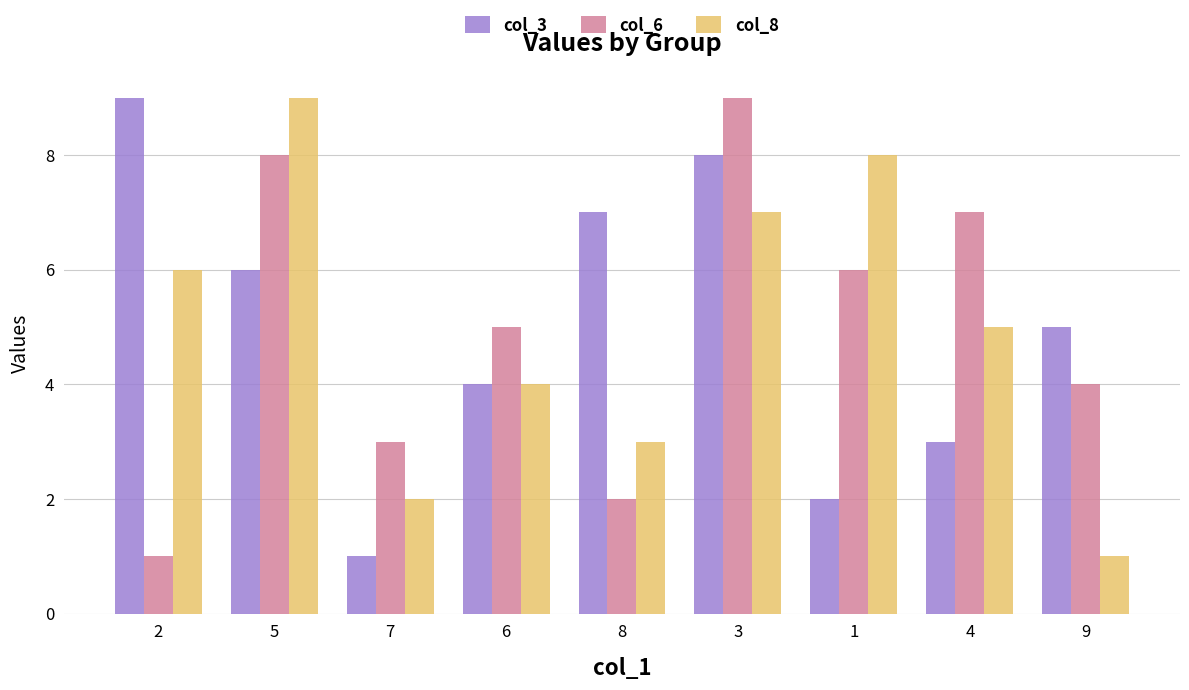

Reading right to left, what are all the values shown in this chart?

col_3: 9=5	4=3	1=2	3=8	8=7	6=4	7=1	5=6	2=9
col_6: 9=4	4=7	1=6	3=9	8=2	6=5	7=3	5=8	2=1
col_8: 9=1	4=5	1=8	3=7	8=3	6=4	7=2	5=9	2=6